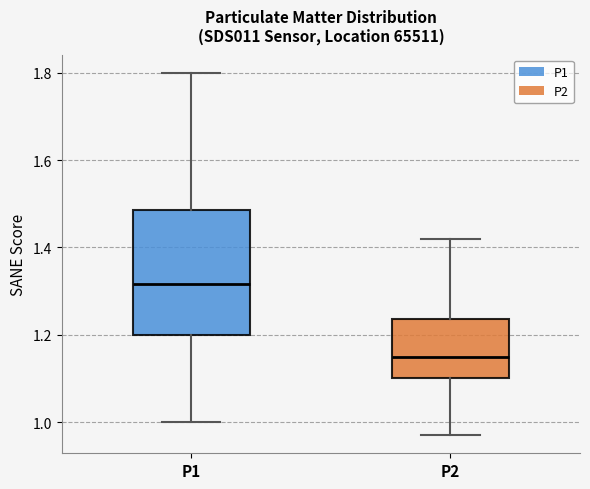

Reading left to right, read every box against the y-axis: the position of its median line, the range the box covers, and the ends of its whiskers. The values are not printed on the chart, so give them approximately, as read against the axis.

P1: median 1.32, box 1.20 to 1.48, whiskers 1.00 to 1.80
P2: median 1.16, box 1.10 to 1.24, whiskers 0.98 to 1.42